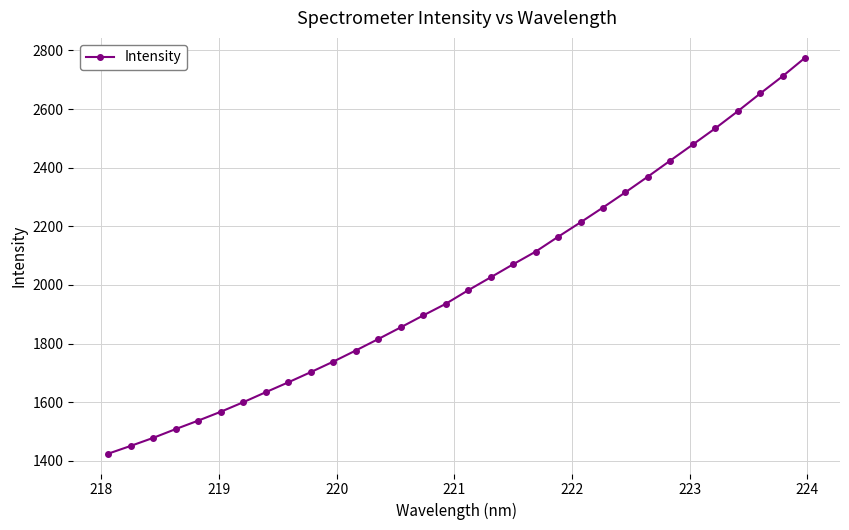

True or false: there are more than 2 points higher than both neighbors.

False